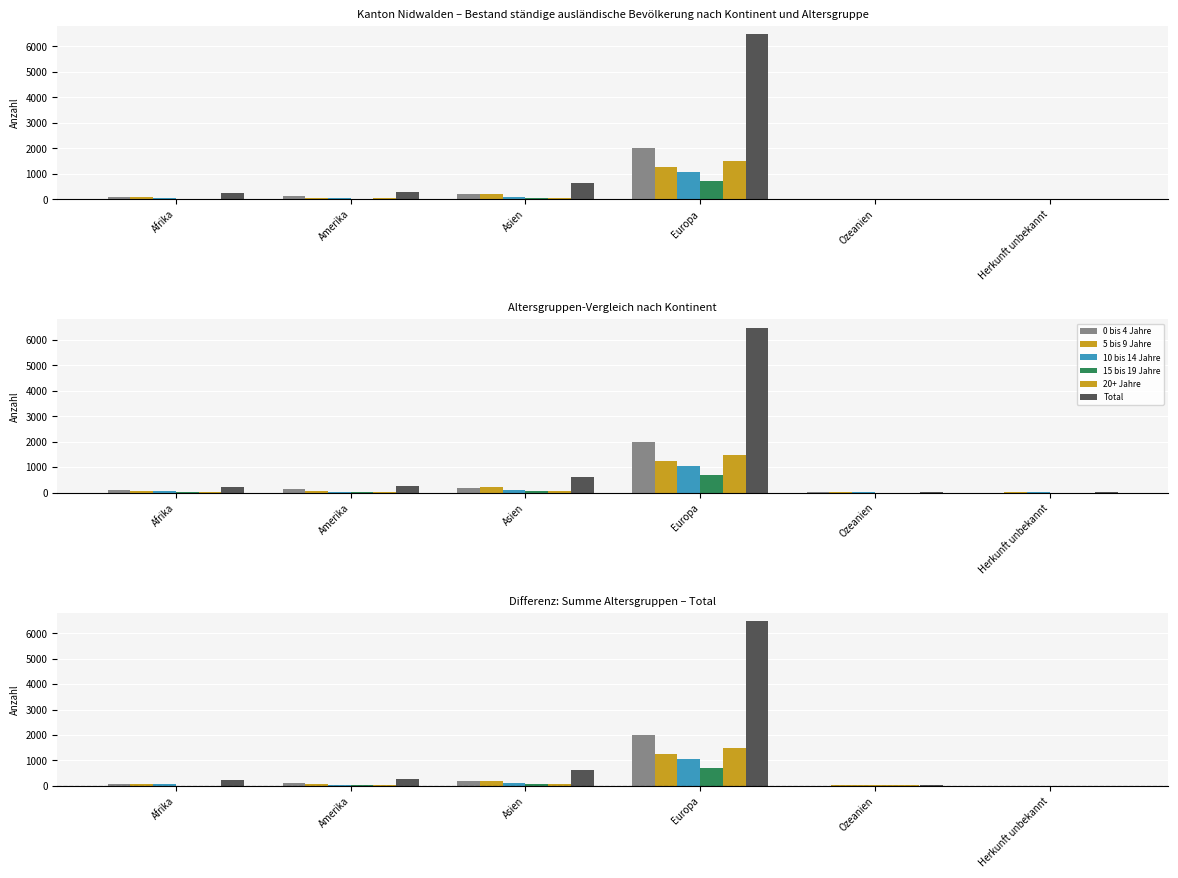

Which series has the widest spread of values?

Total